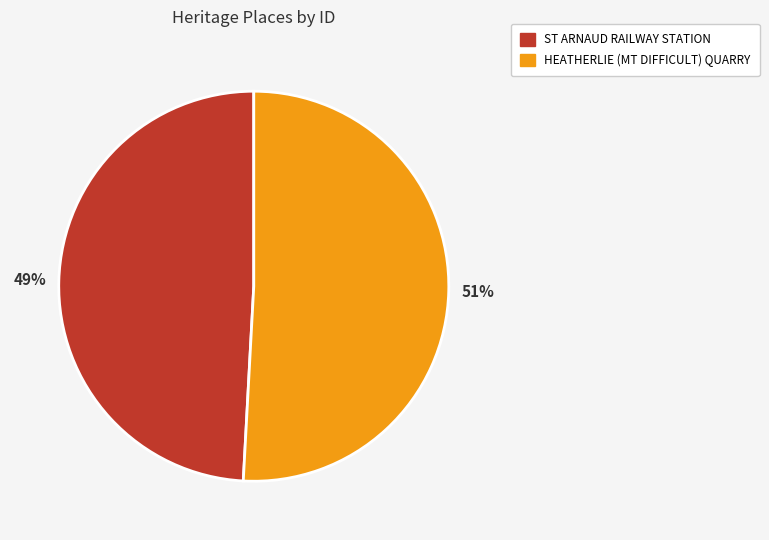

What is the ratio of the value at ST ARNAUD RAILWAY STATION to the value at HEATHERLIE (MT DIFFICULT) QUARRY?

1.0